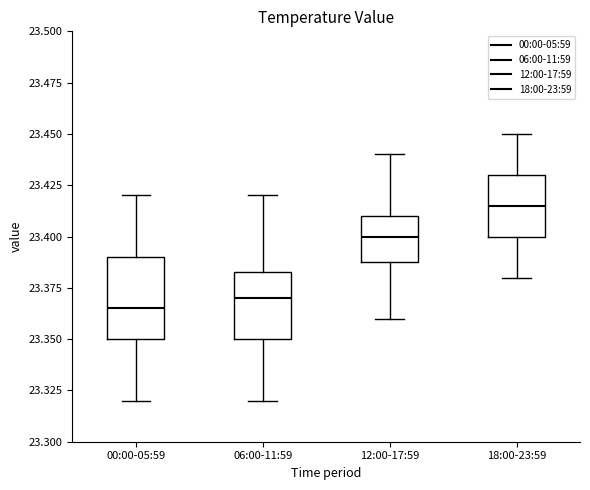

Where is the lower edge of the box for 12:00-17:59 on the y-axis? The values are not printed on the chart, so give them approximately, as read against the axis.

23.390